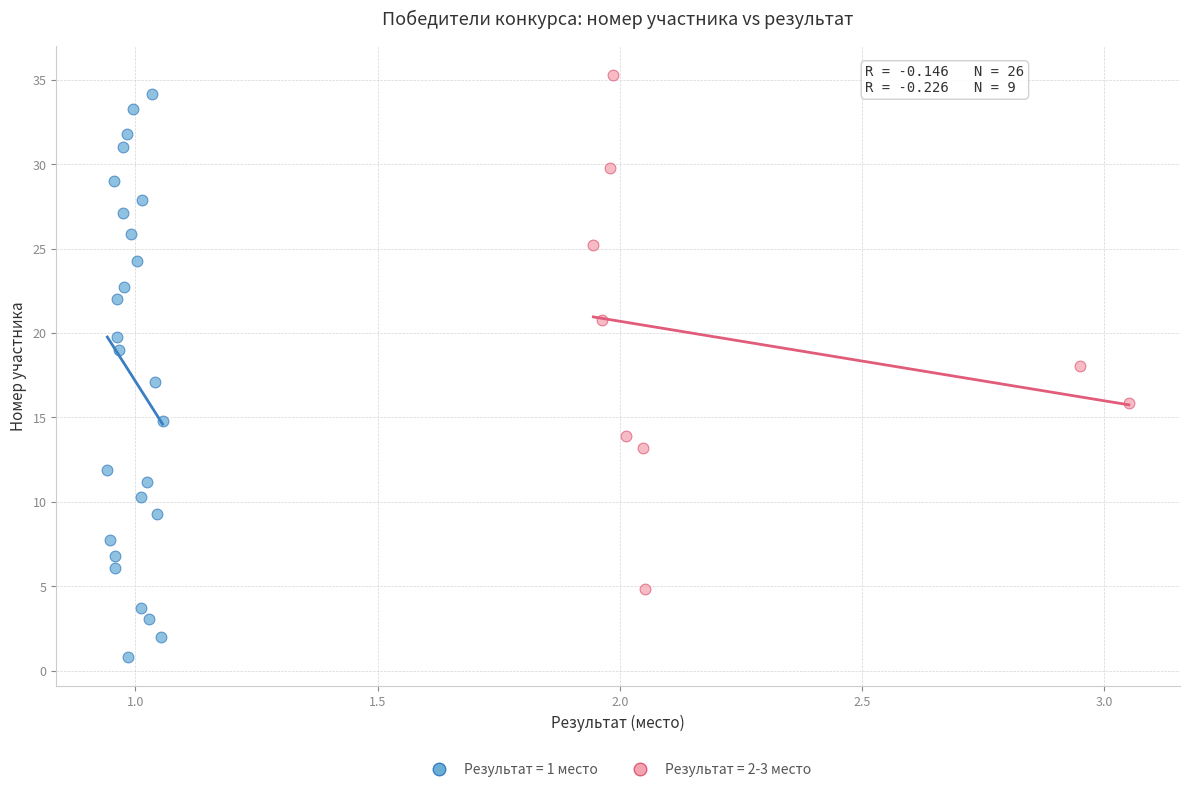

Which series contains the highest Y value?

Результат = 2-3 место